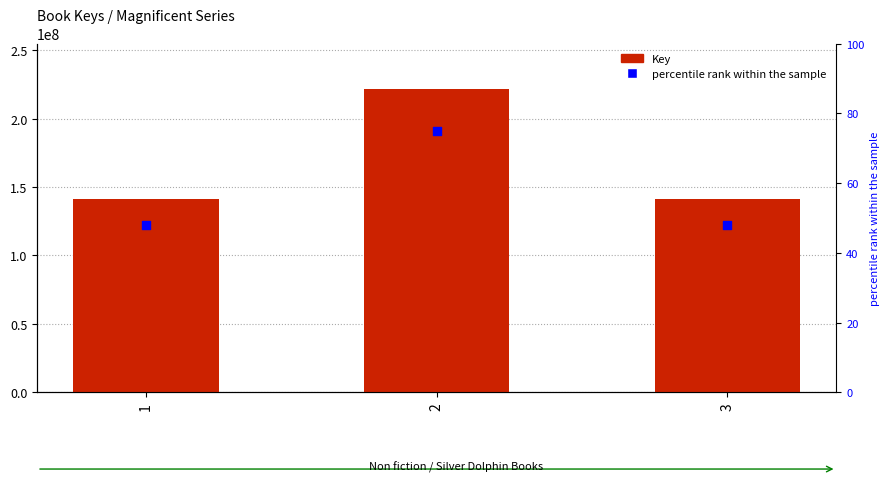

What is the total value across all series at 1?

141035286